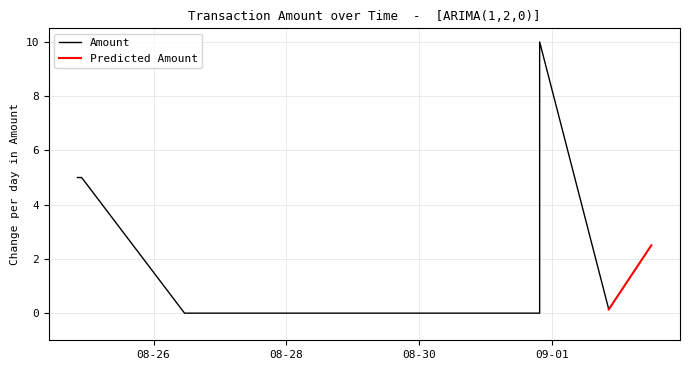

What is the label of the 4th point from the right?

2016-08-26 12:55:29